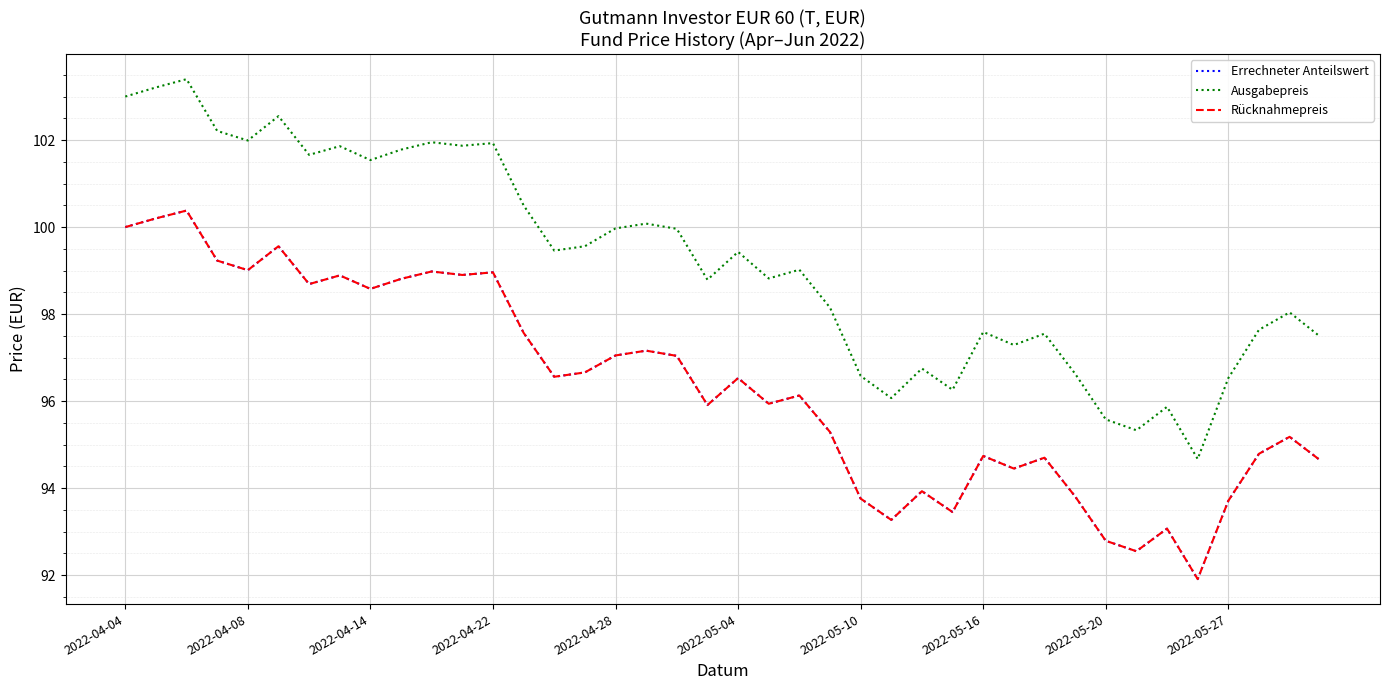

How many lines are shown in the chart?

3